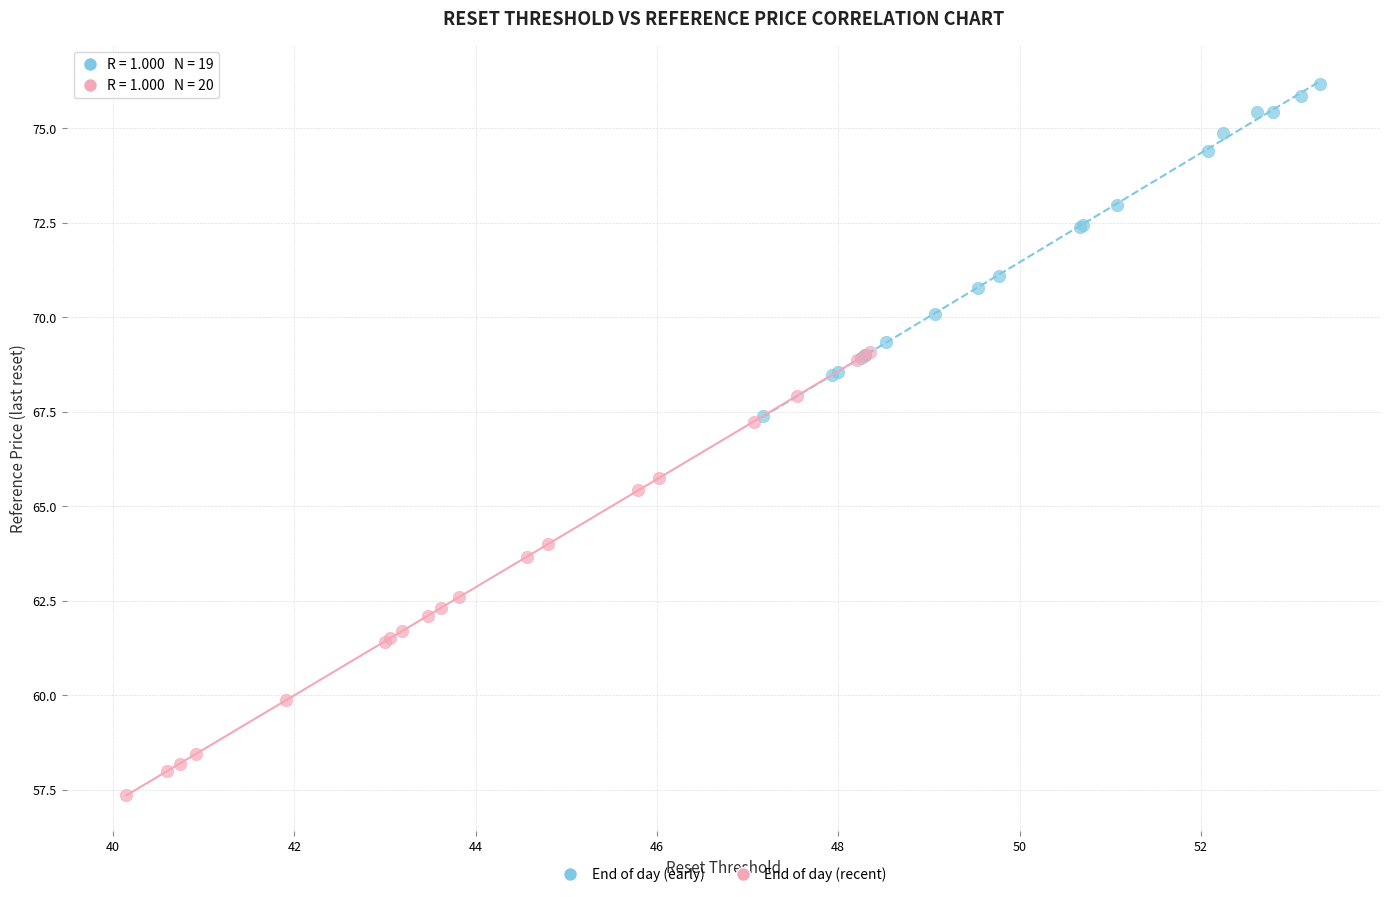

Which series reaches the minimum Y coordinate?

End of day (recent)